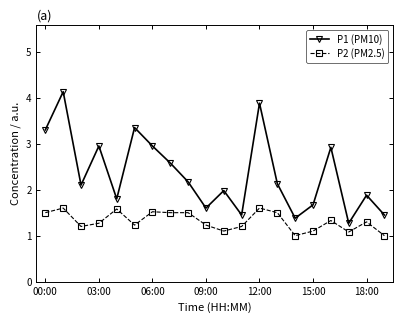

Rank the series by their maximum value, from lowest to highest.

P2 (PM2.5), P1 (PM10)